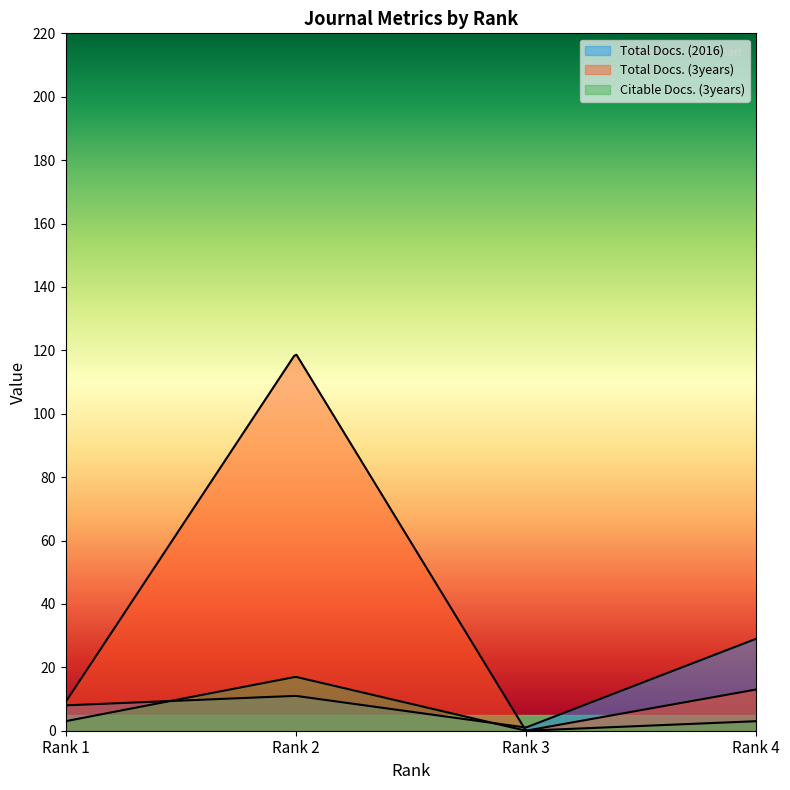

Between Rank 4 and Rank 1, which is larger?

Rank 4